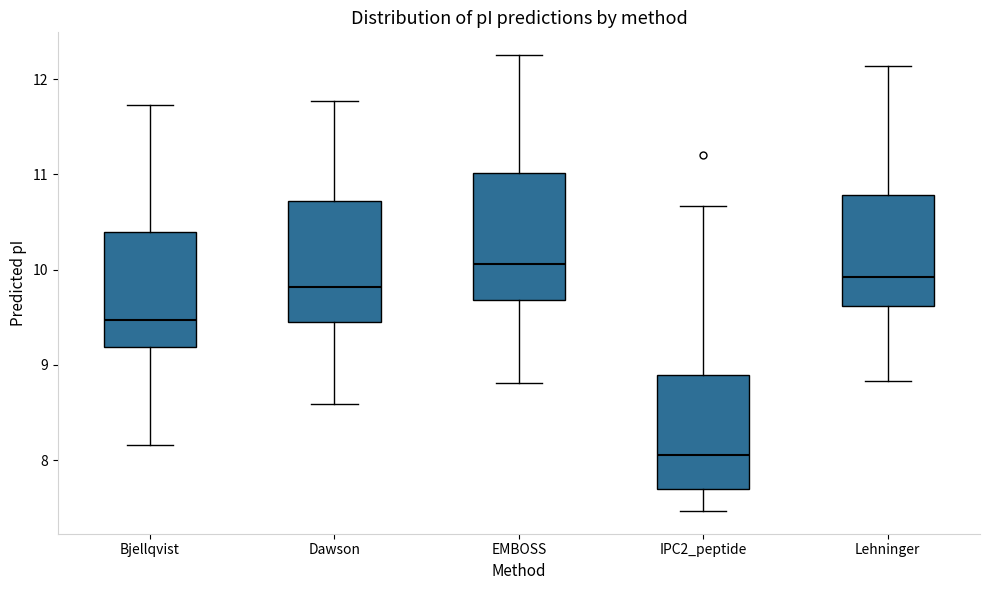

Where does the median line of the box for Dawson sit on the y-axis? The values are not printed on the chart, so give them approximately, as read against the axis.

9.8